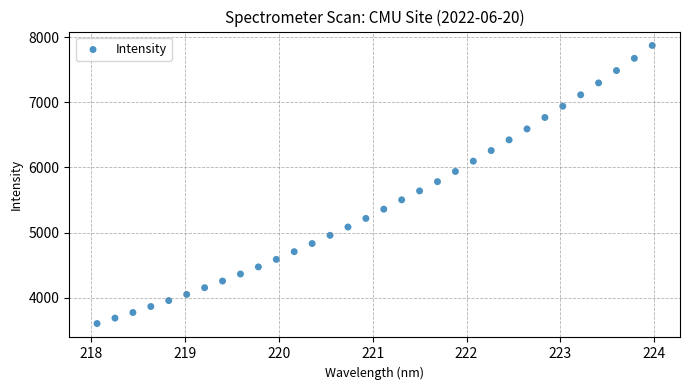

What is the range of Y values (max minus min)?

4274.9